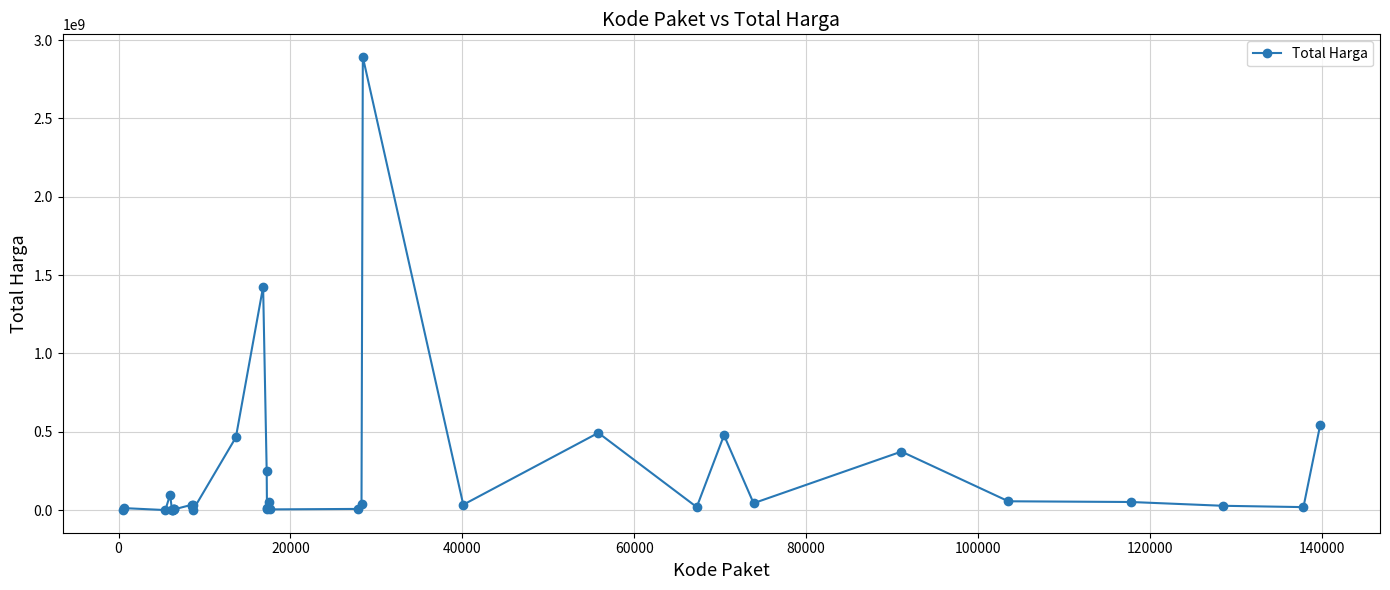

What is the difference between the maximum and minimum values?

2892044000